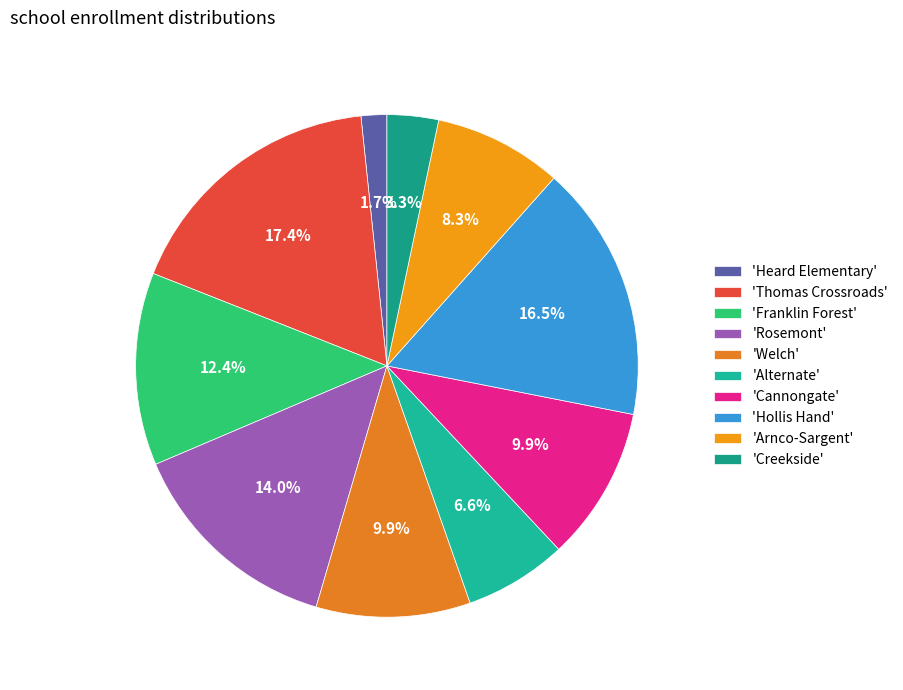

Count the number of slices in the pie.

10